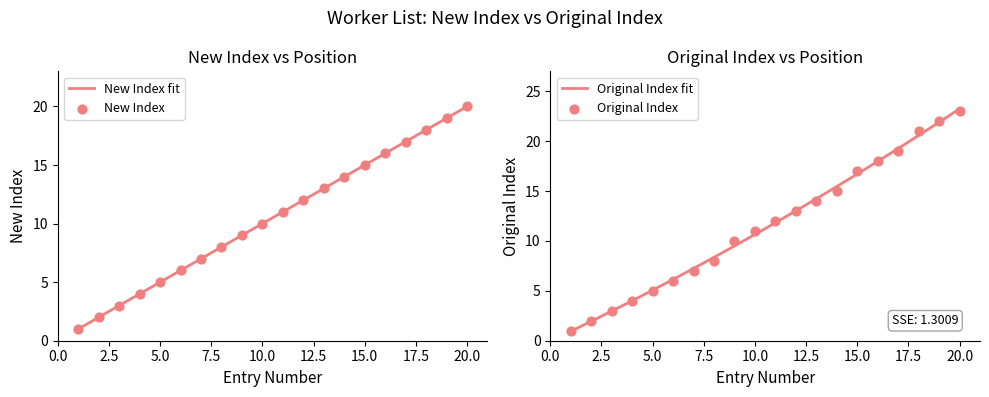

Which series contains the highest Y value?

Original Index